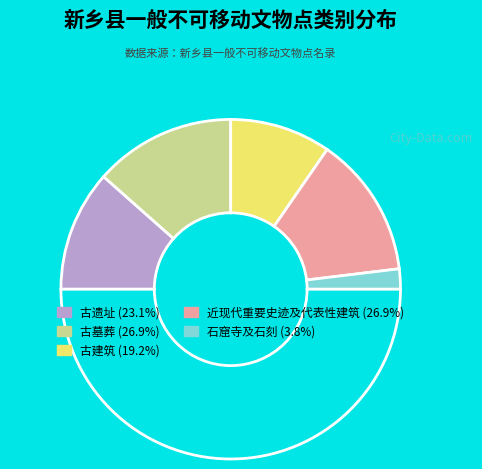

Is there a majority slice in this chart?

No